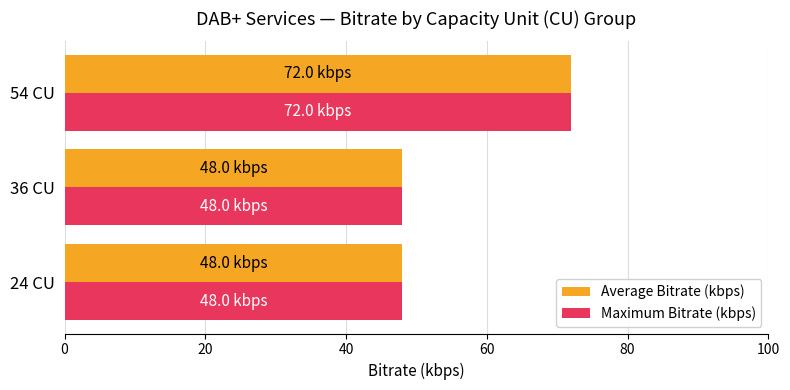

What are all the series names shown in the legend?

Average Bitrate (kbps), Maximum Bitrate (kbps)